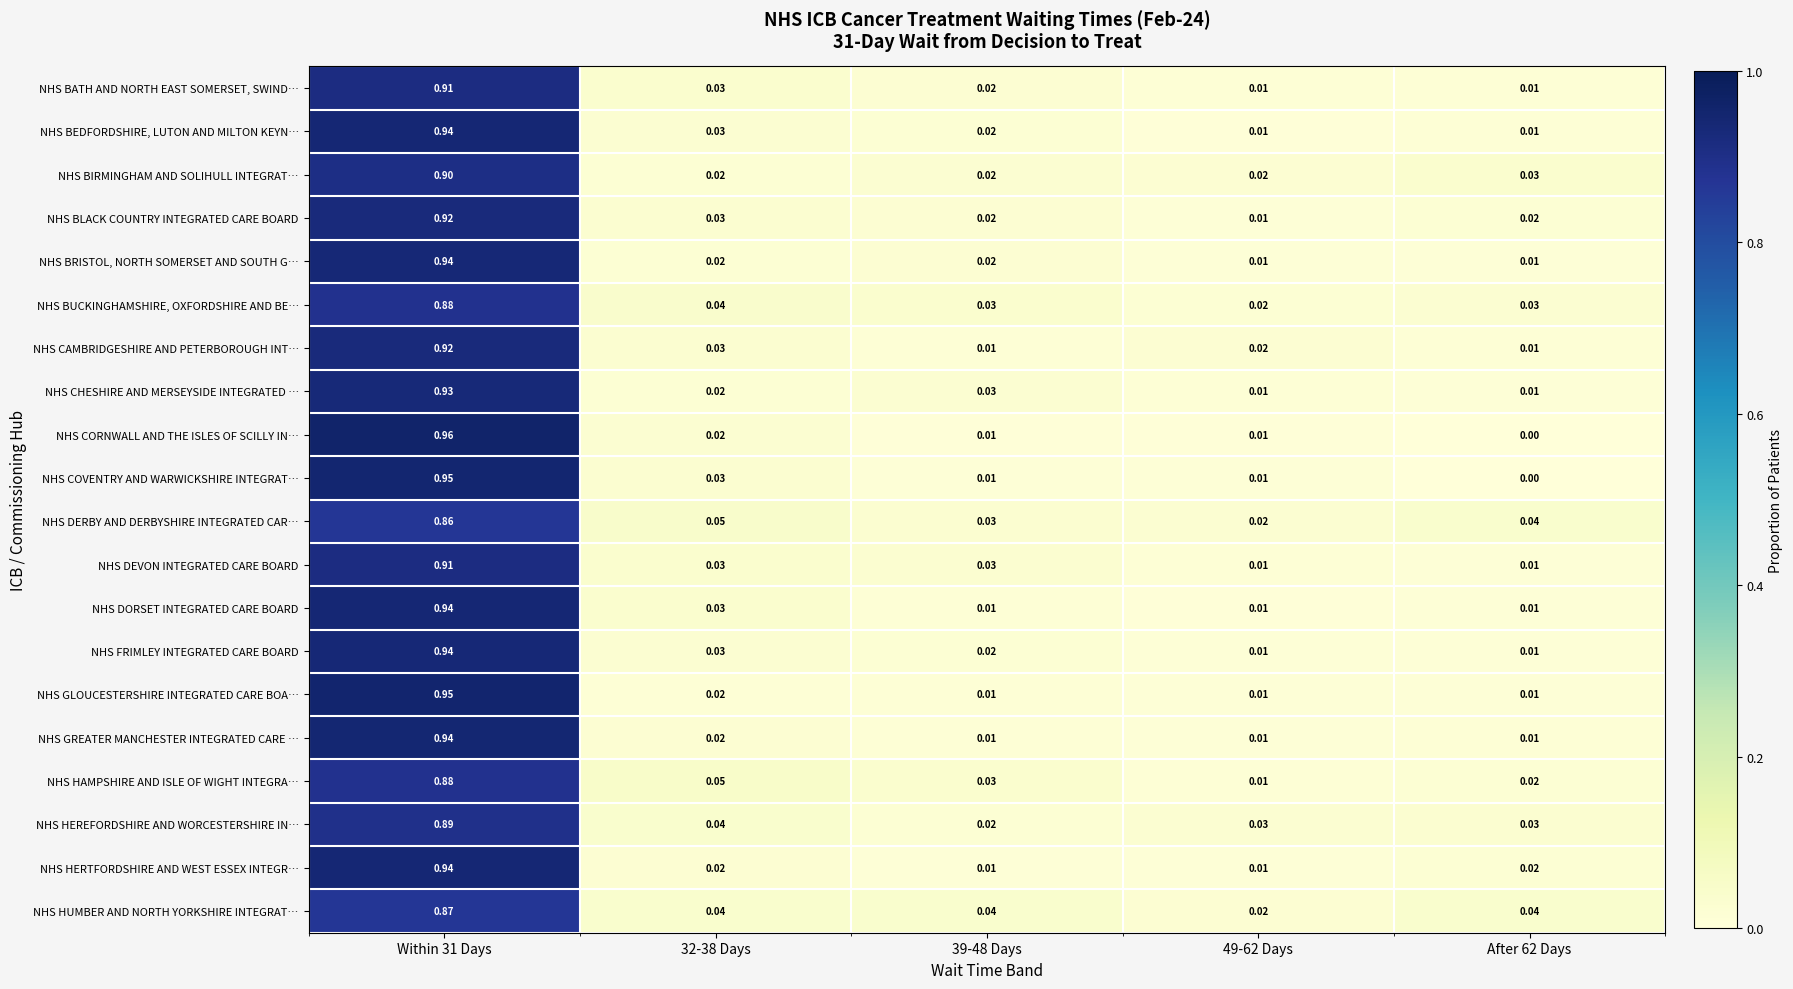

Which series has the widest spread of values?

NHS CORNWALL AND THE ISLES OF SCILLY IN…